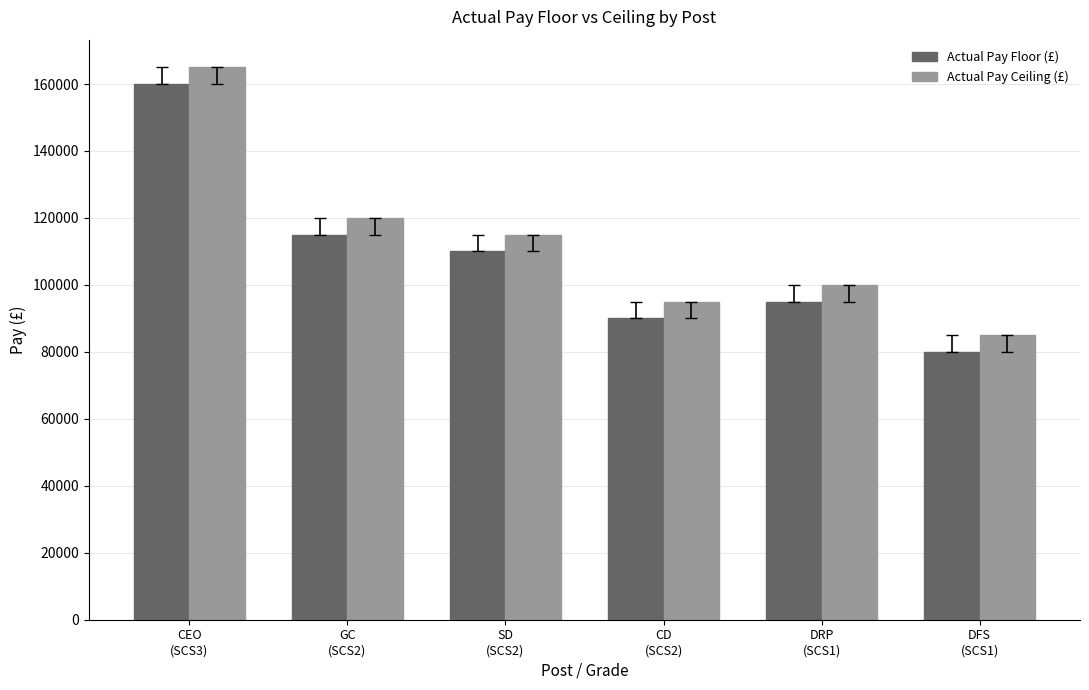

Rank the series by their average value, from lowest to highest.

Actual Pay Floor (£), Actual Pay Ceiling (£)